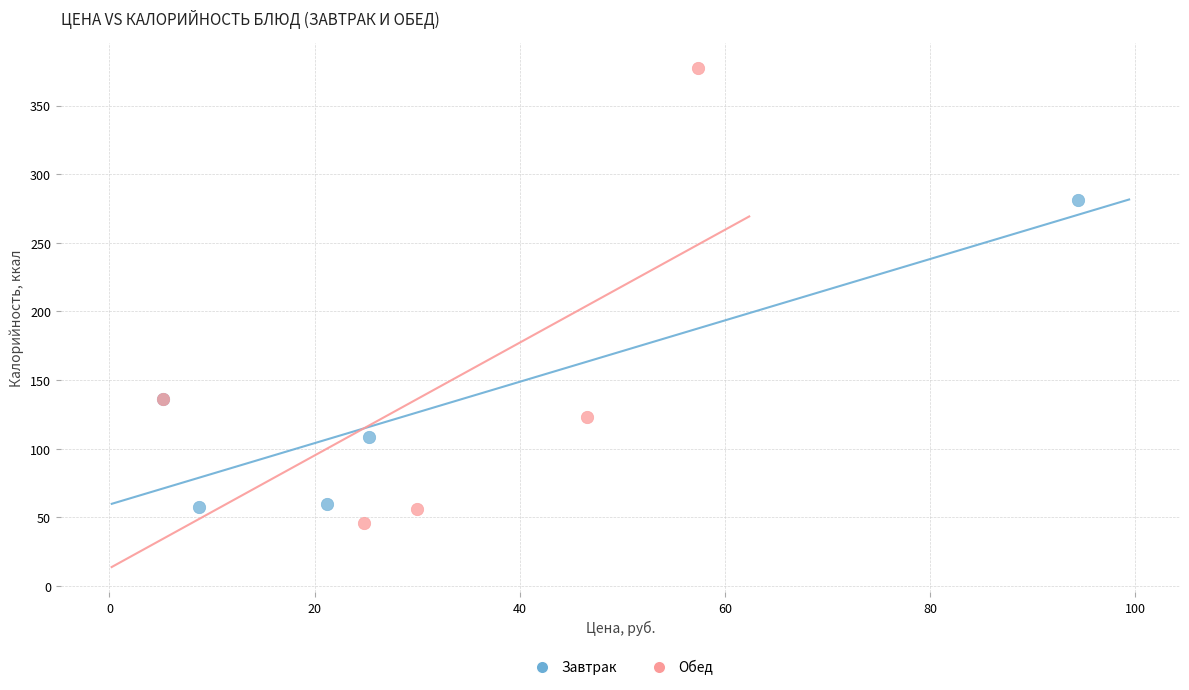

Which series has the largest Y range (max minus min)?

Обед